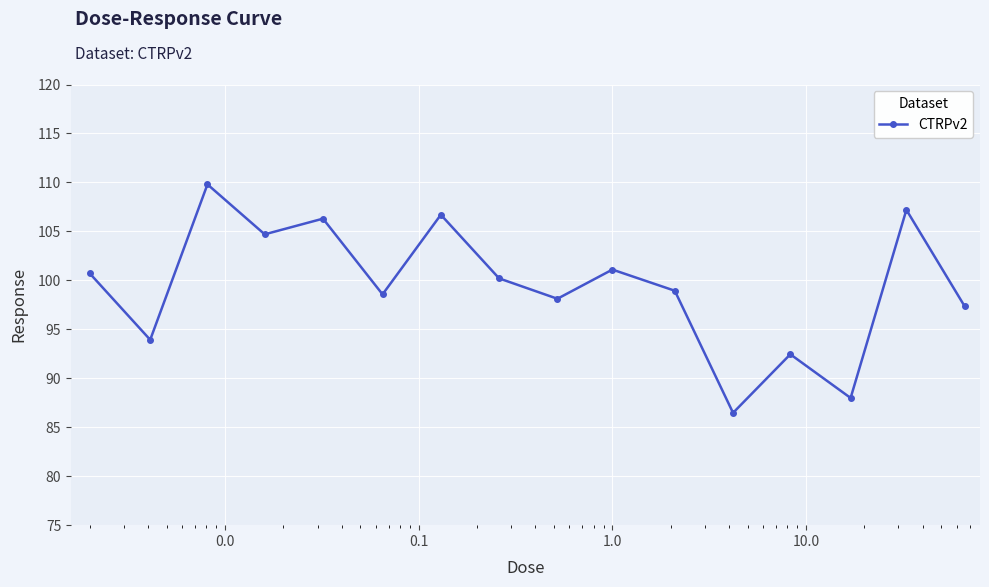

What is the average value?

99.4